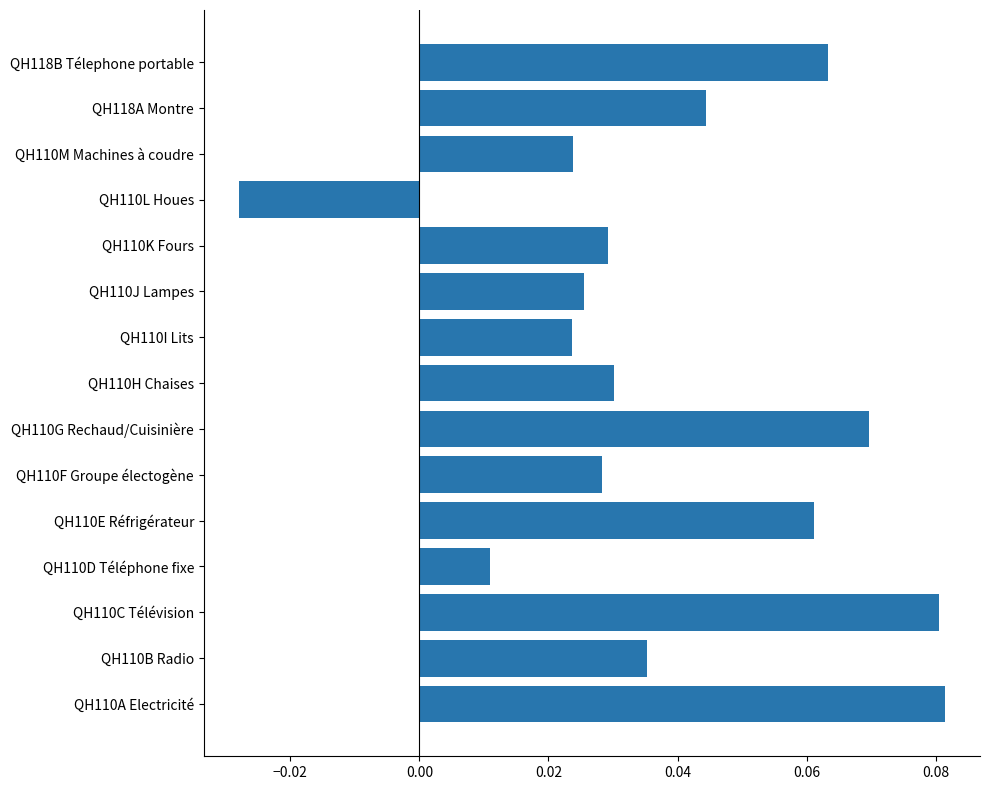

What is the sum of all values?

0.6